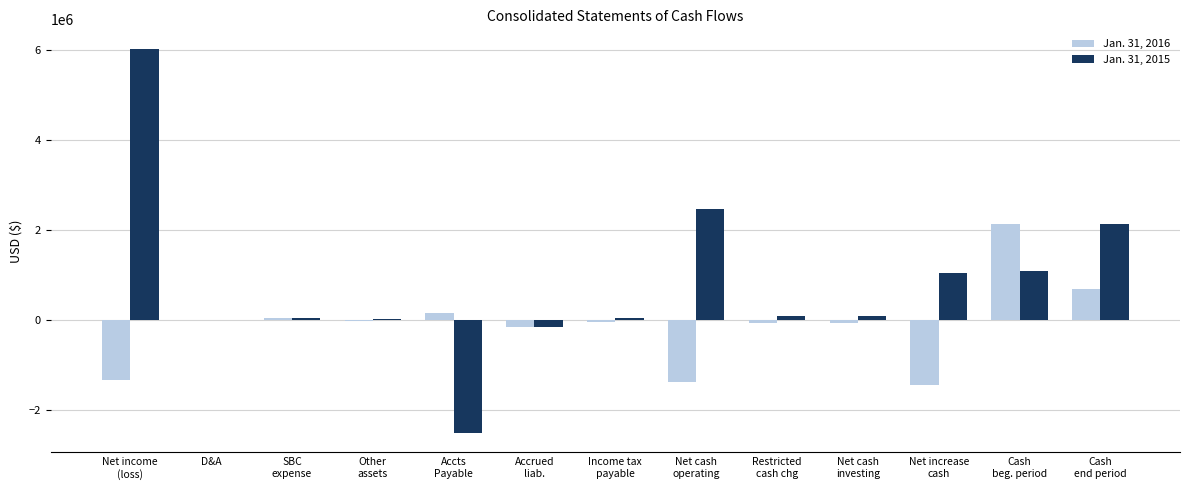

What is the maximum value shown in the chart?

6040000